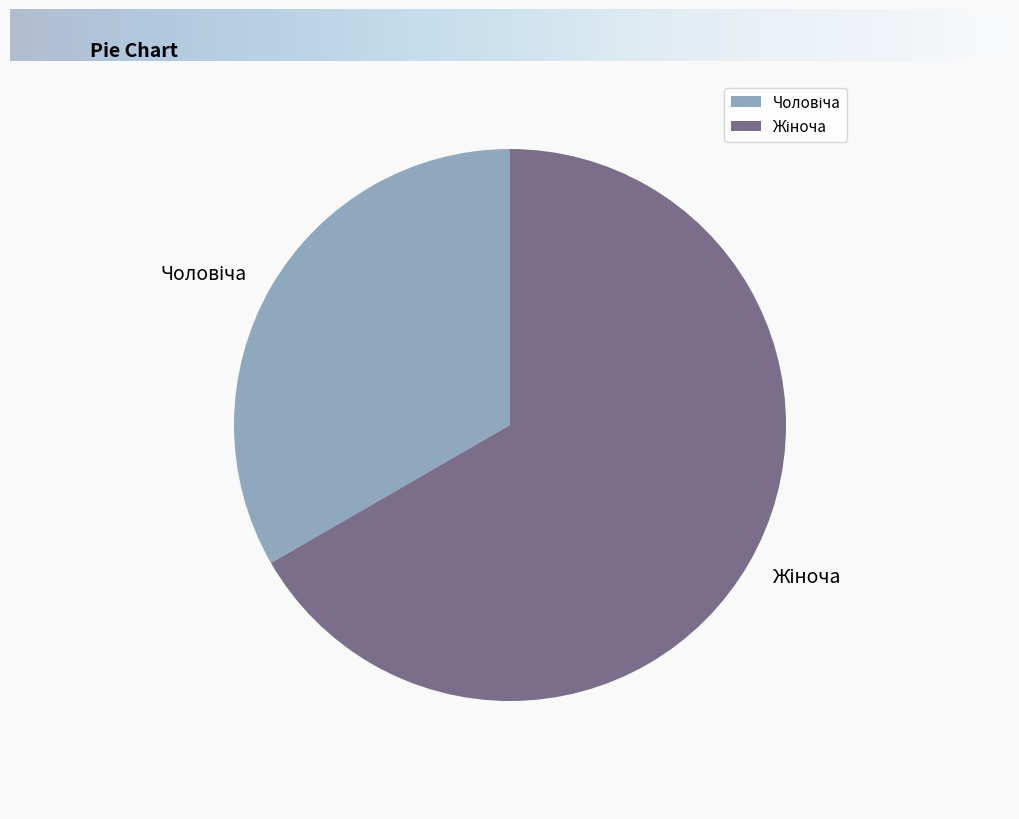

Does any single category account for the majority?

Yes